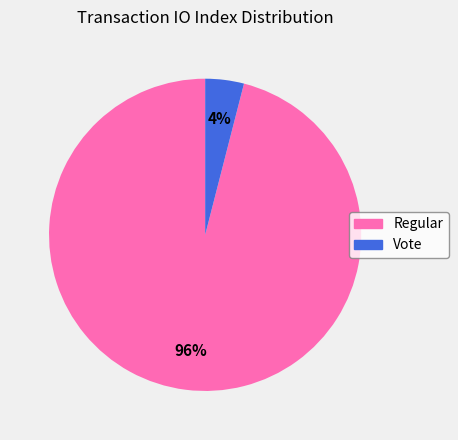

What is the smallest slice in the pie chart?

Vote